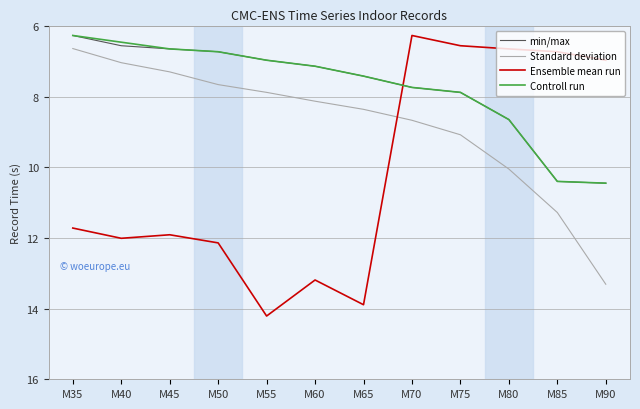

Which category has the highest value across all series?

M55